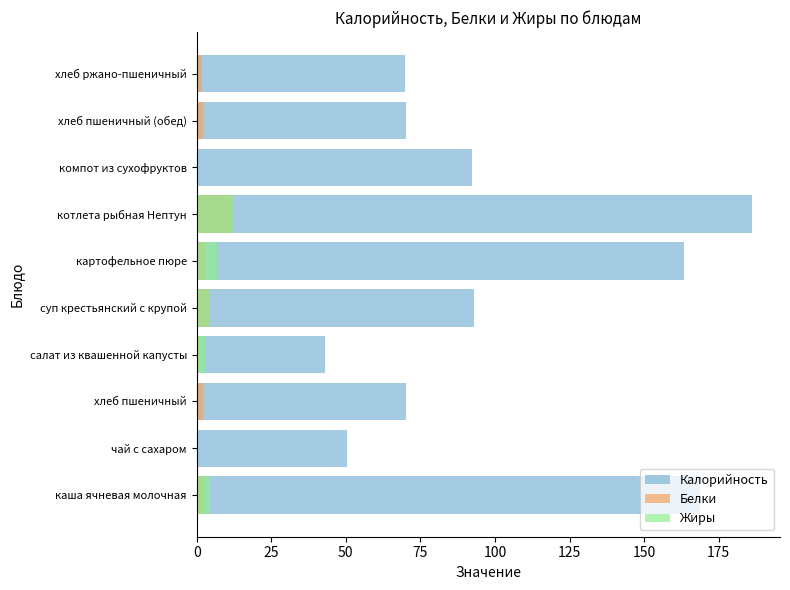

Which has a higher value, котлета рыбная Нептун or суп крестьянский с крупой?

котлета рыбная Нептун